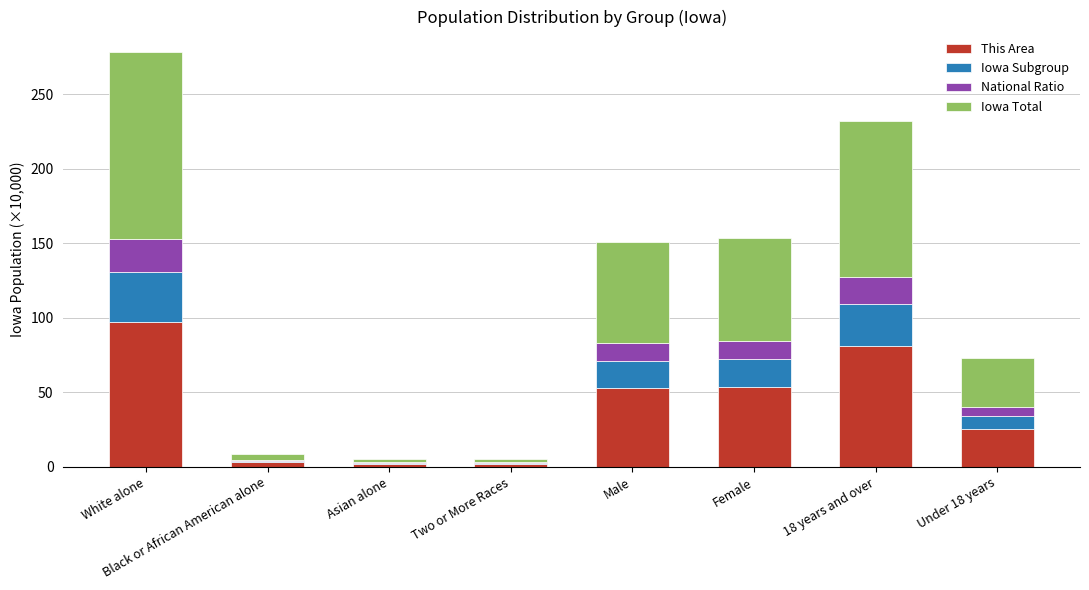

At which category is the sum across all series the highest?

White alone